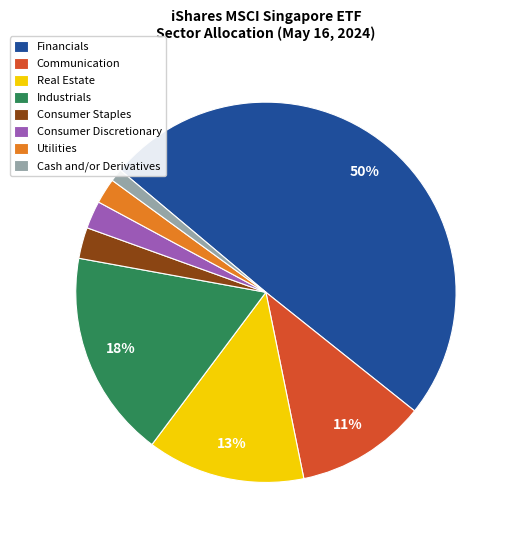

Which slice is the smallest?

Cash and/or Derivatives